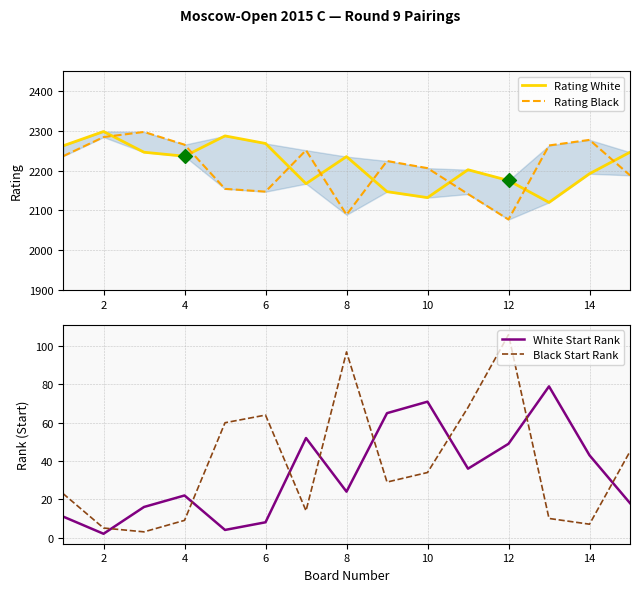

Which series reaches the minimum Y coordinate?

White Start Rank